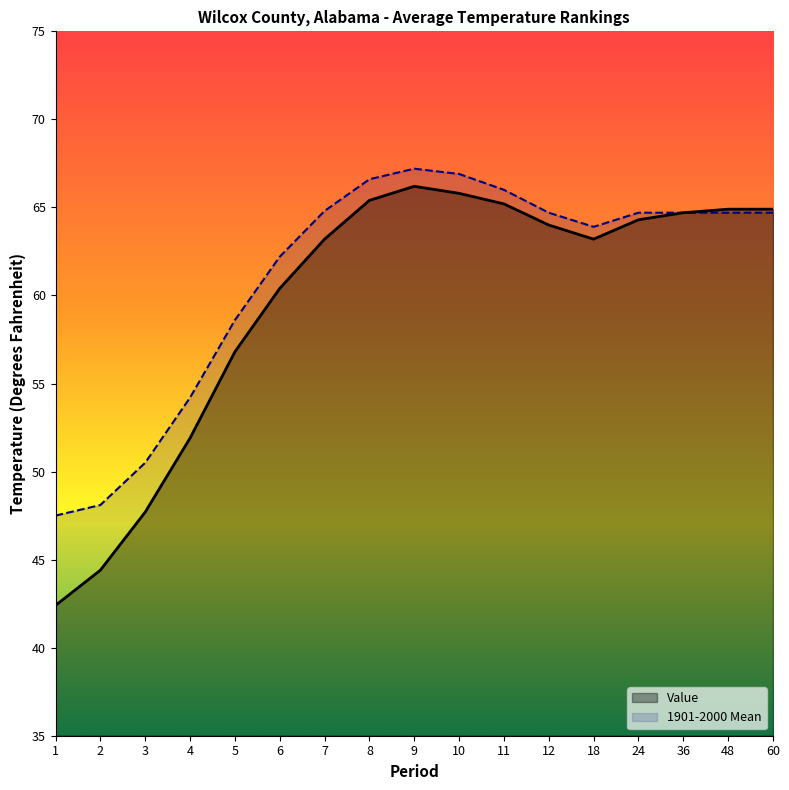

Is it true that Value equals 71.8 at 1?

False